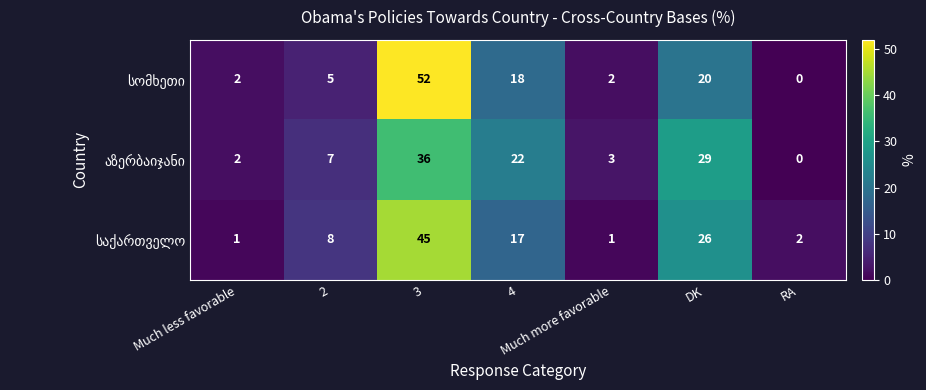

At which category is the sum across all series the highest?

3